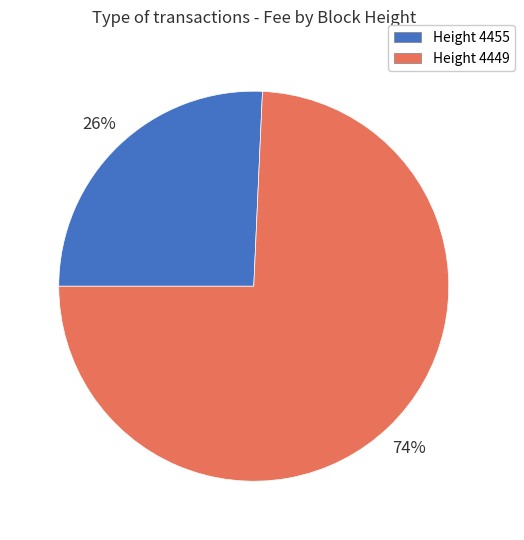

Rank the categories by value from highest to lowest.

Height 4449, Height 4455